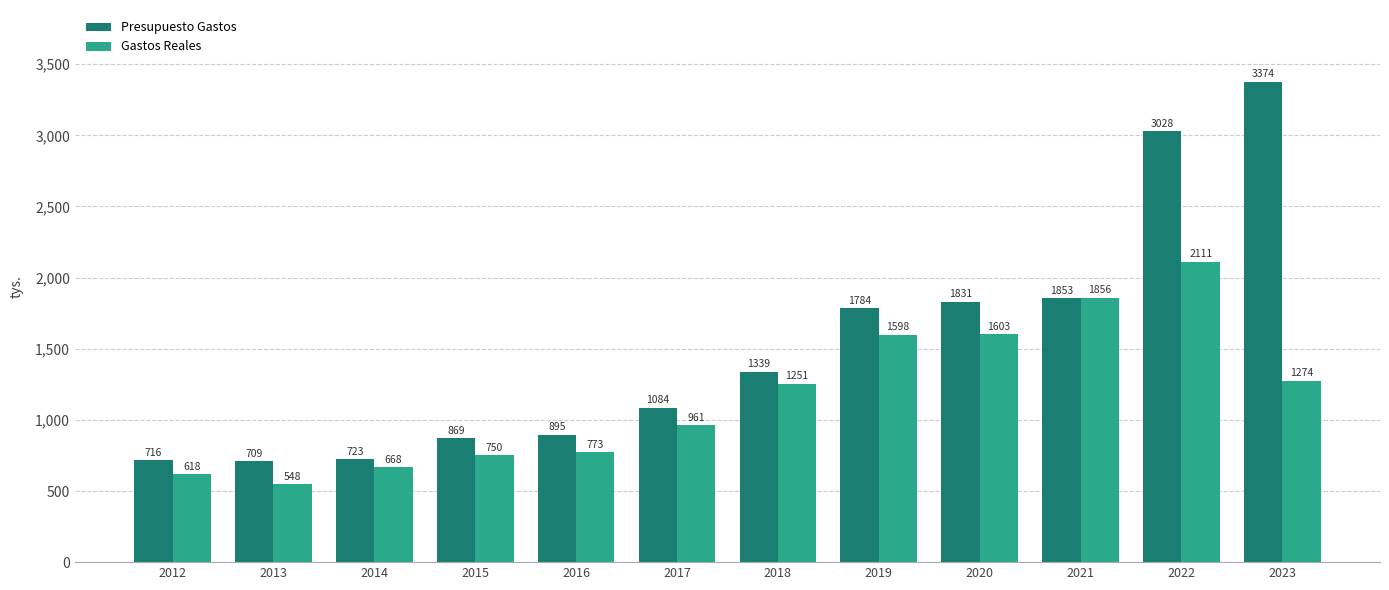

What is the average value of the Gastos Reales series?

1168115.9